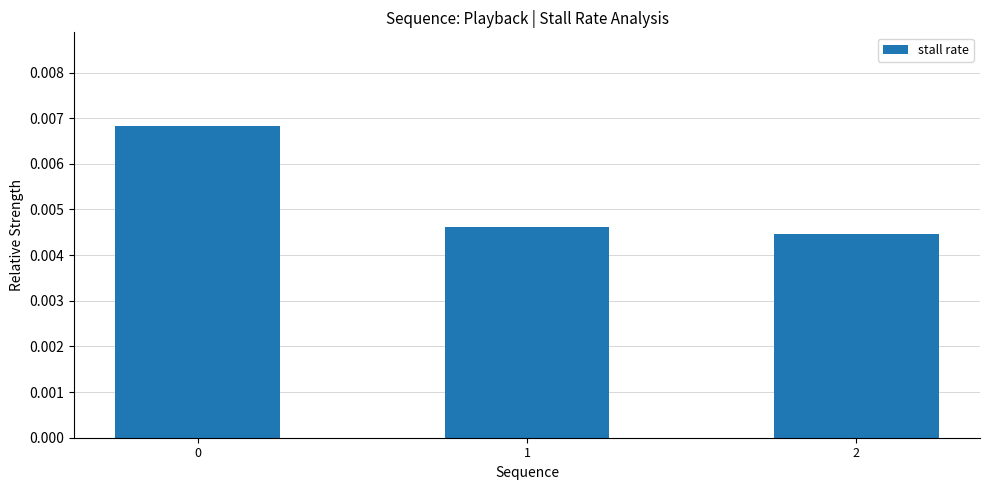

How many values are between 0 and 1?

3